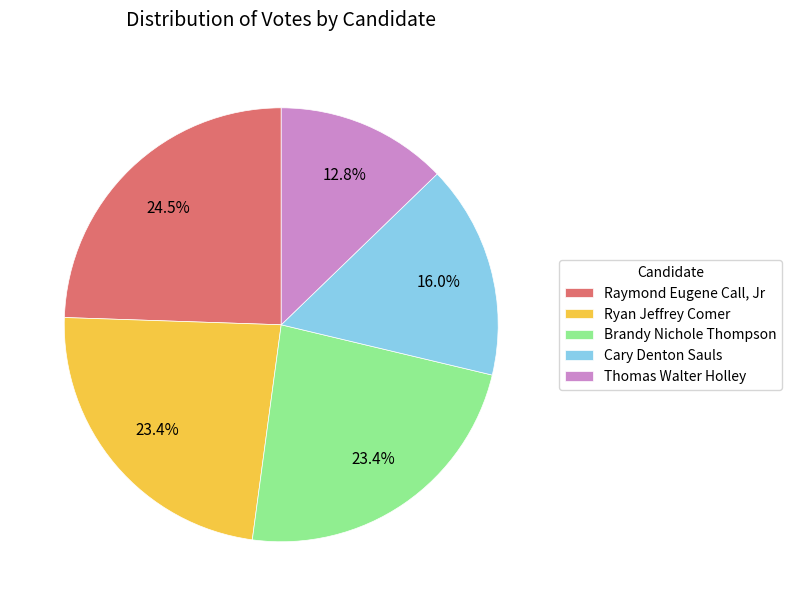

Count the number of slices in the pie.

5